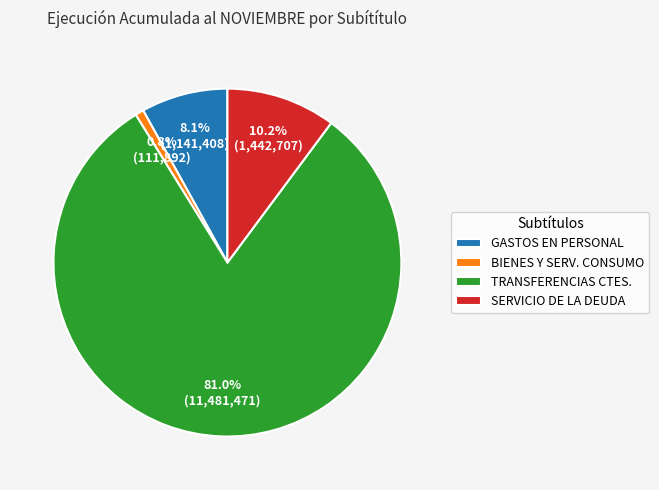

How much of the chart is everything except BIENES Y SERV. CONSUMO?

99.2%